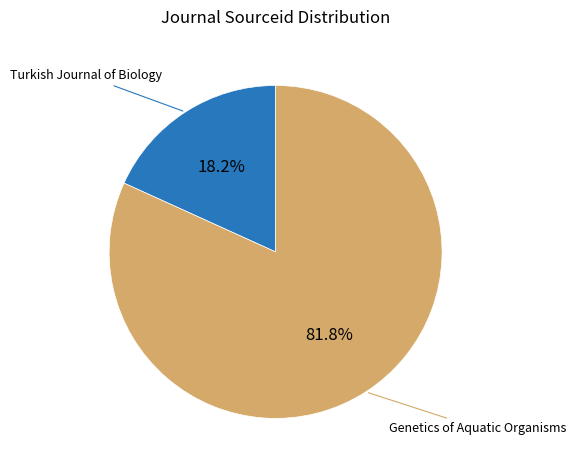

Is there any slice that represents more than half of the pie?

Yes